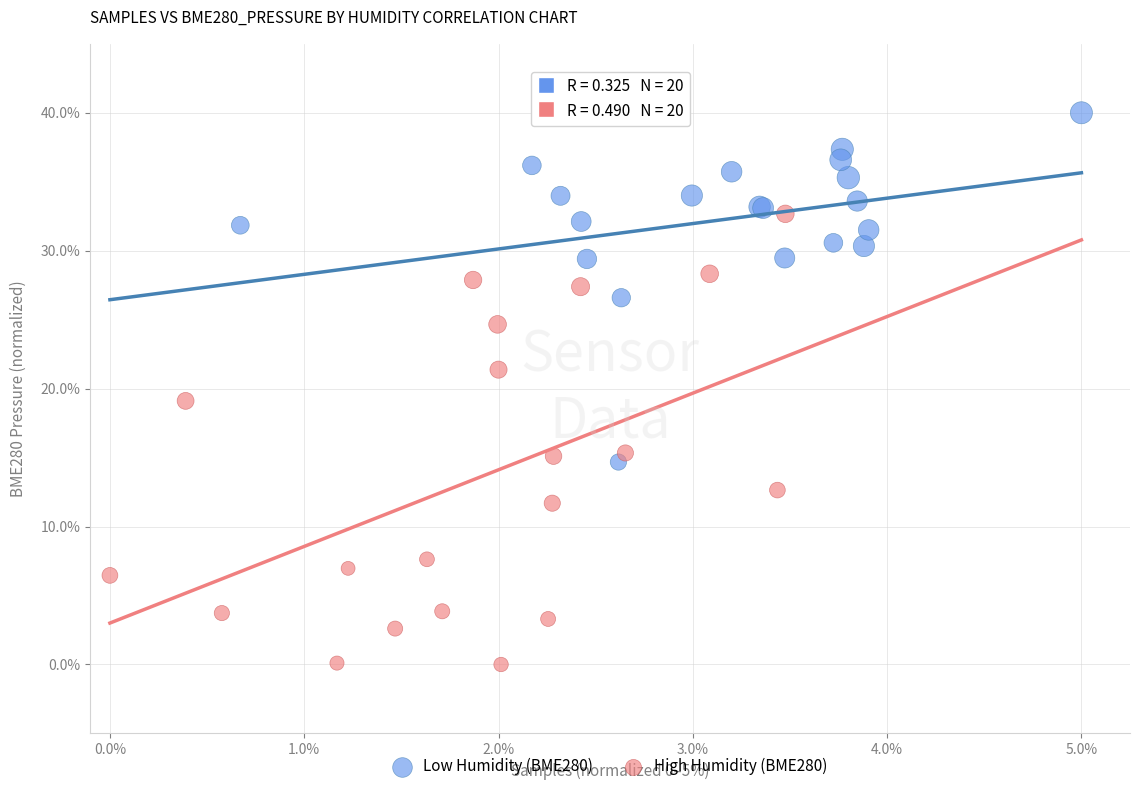

What are all the series names shown in the legend?

Low Humidity (BME280), High Humidity (BME280)